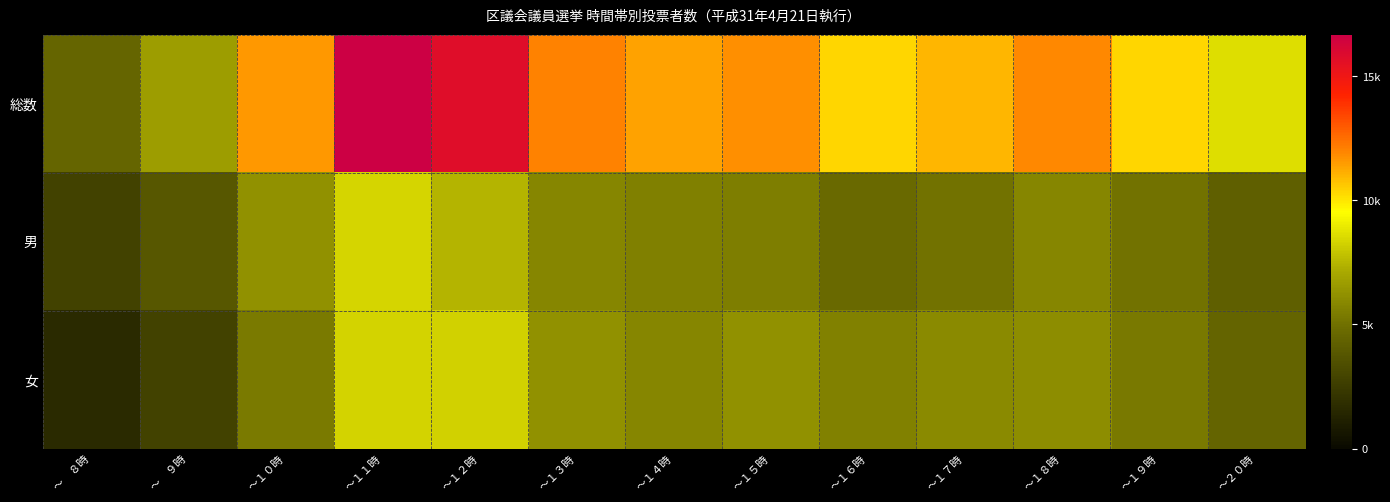

Reading right to left, list all the values displayed in this chart.

総数: ～２０時=8624	～１９時=10349	～１８時=11905	～１７時=11007	～１６時=10357	～１５時=11763	～１４時=11390	～１３時=12052	～１２時=15728	～１１時=16680	～１０時=11566	～　９時=6663	～　８時=4533
男: ～２０時=4191	～１９時=5050	～１８時=5800	～１７時=5057	～１６時=4731	～１５時=5518	～１４時=5548	～１３時=5840	～１２時=7474	～１１時=8354	～１０時=6201	～　９時=3843	～　８時=2840
女: ～２０時=4433	～１９時=5299	～１８時=6105	～１７時=5950	～１６時=5626	～１５時=6245	～１４時=5842	～１３時=6212	～１２時=8254	～１１時=8326	～１０時=5365	～　９時=2820	～　８時=1693